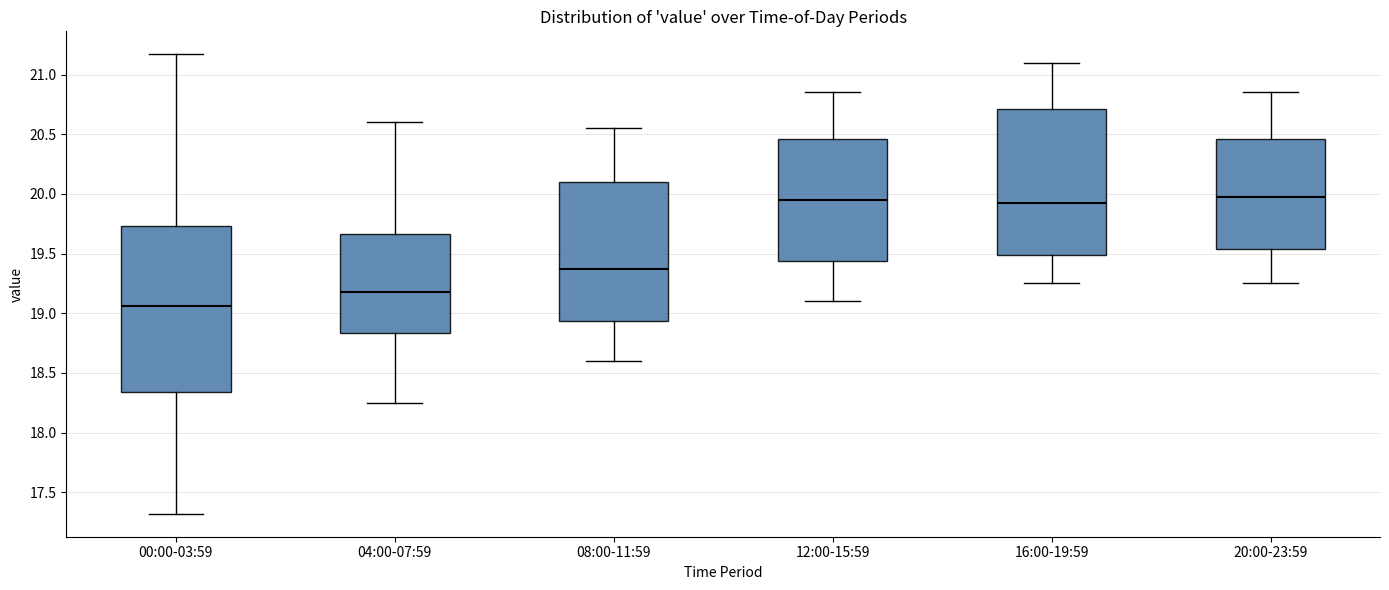

Reading left to right, transcribe this box plot: for each box, give where its median line is, the range the box spans, and where its two whiskers end, as read against the y-axis. The values are not printed on the chart, so give them approximately, as read against the axis.

00:00-03:59: median 19.05, box 18.35 to 19.75, whiskers 17.30 to 21.15
04:00-07:59: median 19.20, box 18.85 to 19.65, whiskers 18.25 to 20.60
08:00-11:59: median 19.40, box 18.95 to 20.10, whiskers 18.60 to 20.55
12:00-15:59: median 19.95, box 19.45 to 20.45, whiskers 19.10 to 20.85
16:00-19:59: median 19.95, box 19.50 to 20.70, whiskers 19.25 to 21.10
20:00-23:59: median 20.00, box 19.55 to 20.45, whiskers 19.25 to 20.85